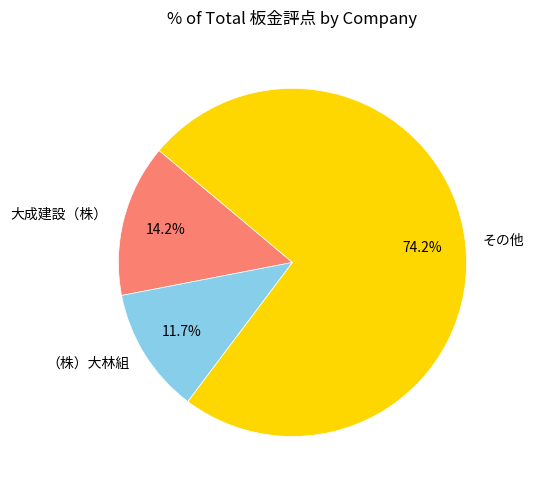

What is the ratio of the value at その他 to the value at 大成建設（株）?

5.2